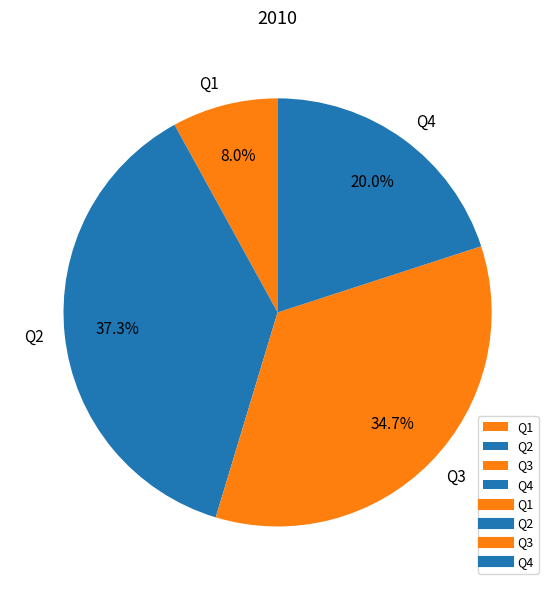

How many slices are in this pie chart?

4